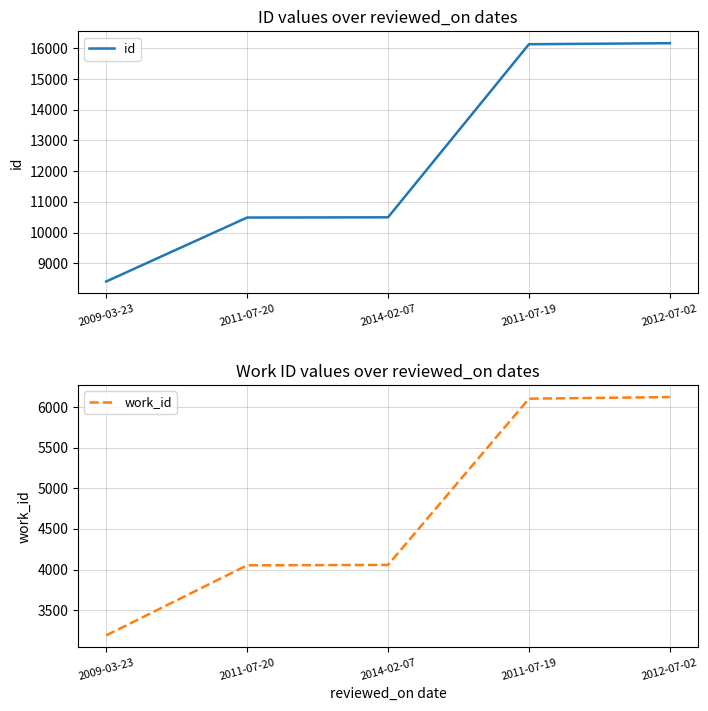

At which label is id closest to 12288?

2014-02-07